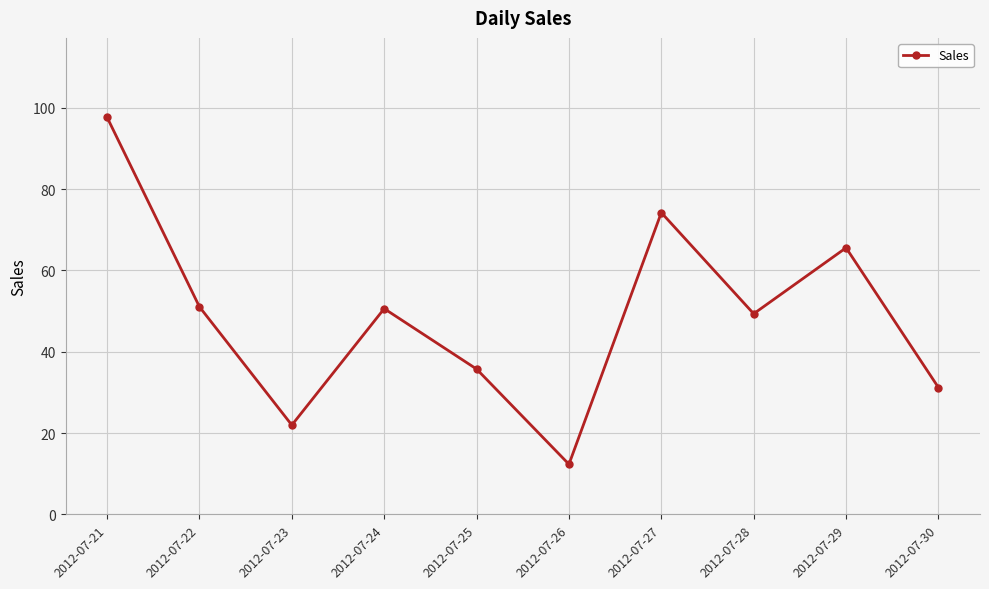

What is the change in value from 2012-07-23 to 2012-07-30?

+9.2